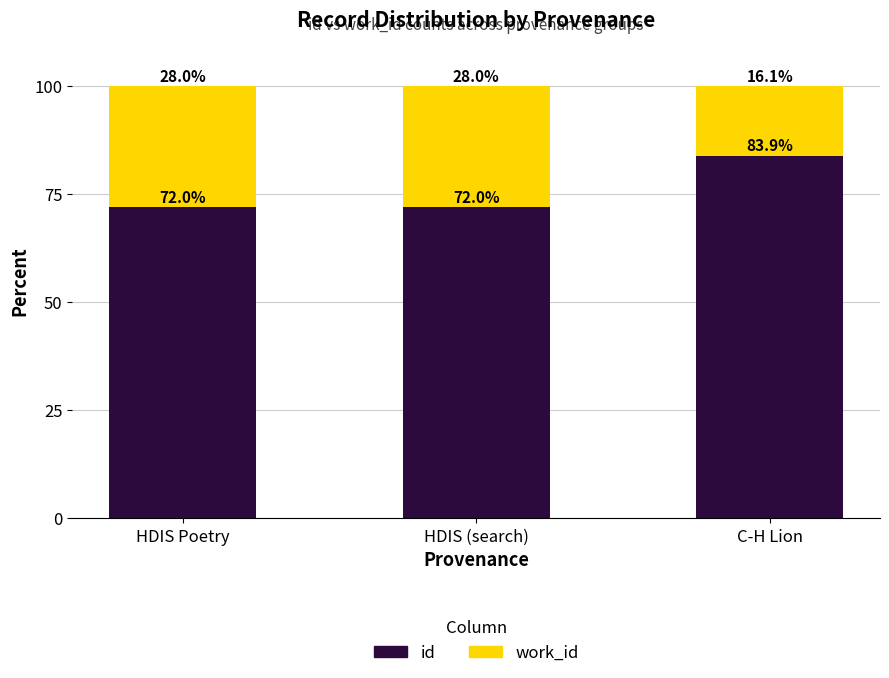

Read the id value at HDIS Poetry.

72.0